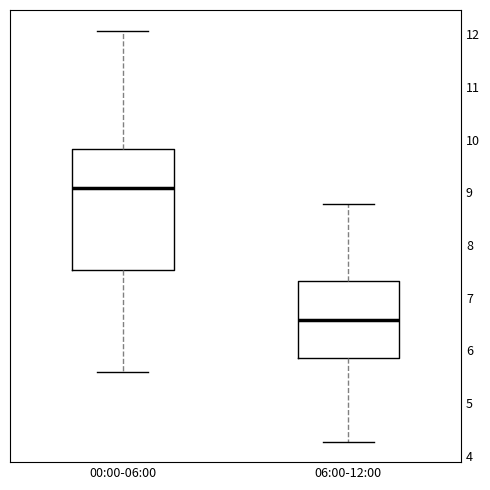

Which box's median line is the lowest?

06:00-12:00